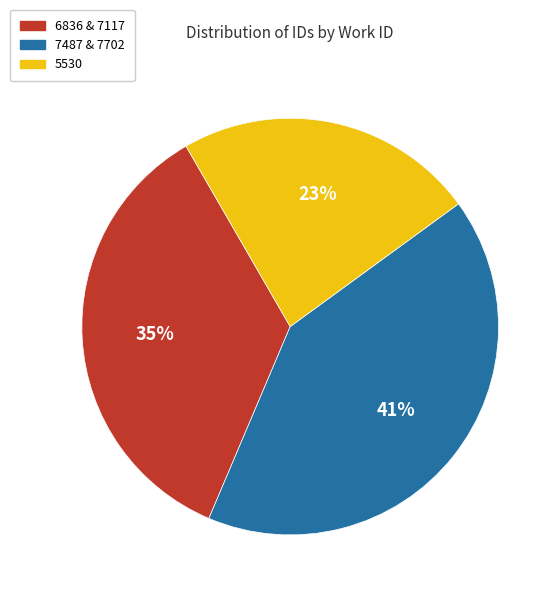

To the nearest percent, what is the average slice percentage?

33%